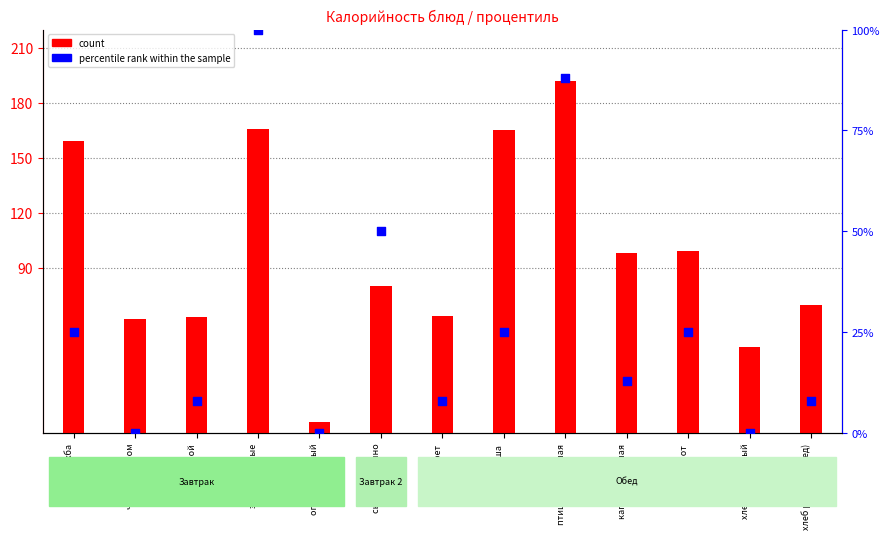

Which series contains the highest Y value?

count